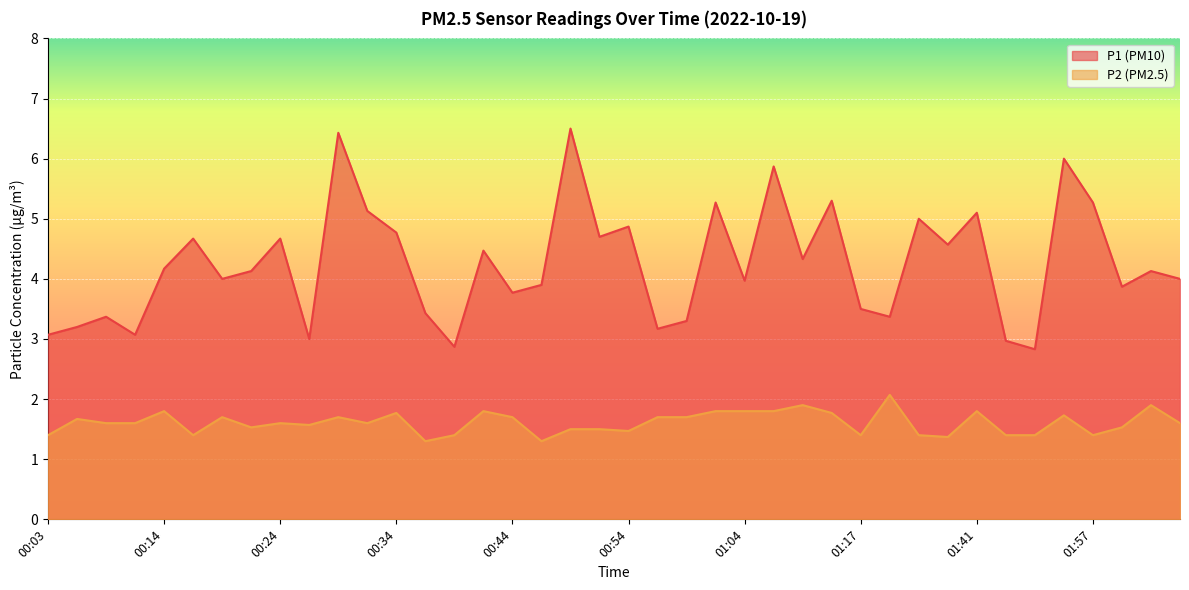

Between 00:21 and 01:32, which series saw the biggest shift?

P1